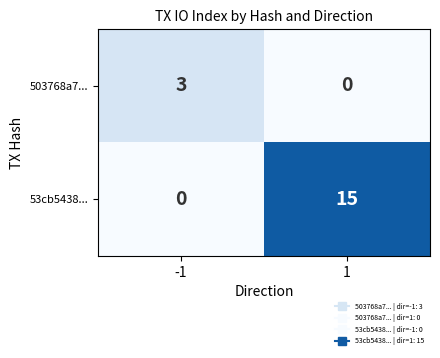

What is the sum of the 53cb5438... values at 1 and -1?

15